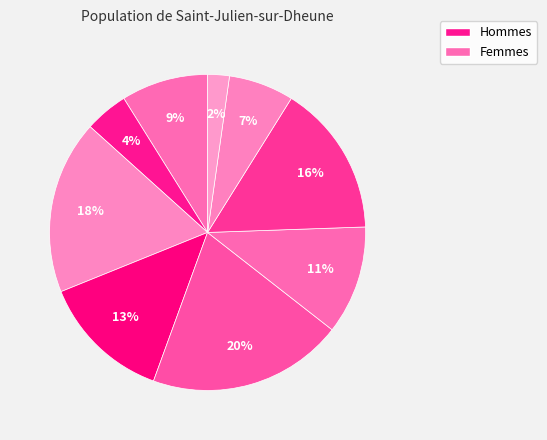

How many segments does this pie chart have?

9